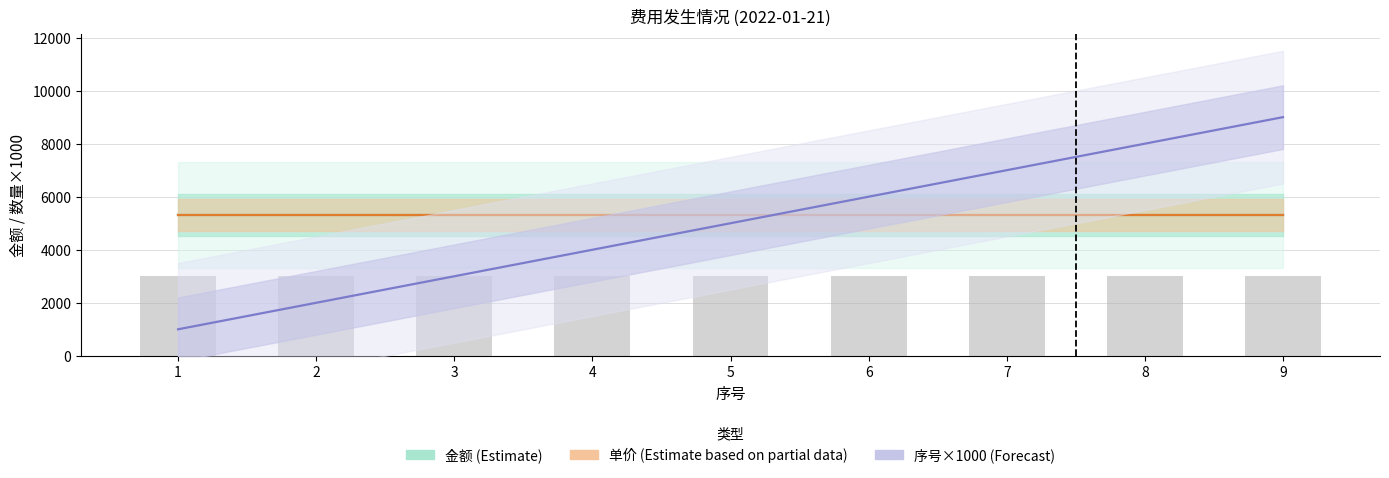

Is it true that 单价 (Estimate based on partial data) equals 5300 at 8?

True